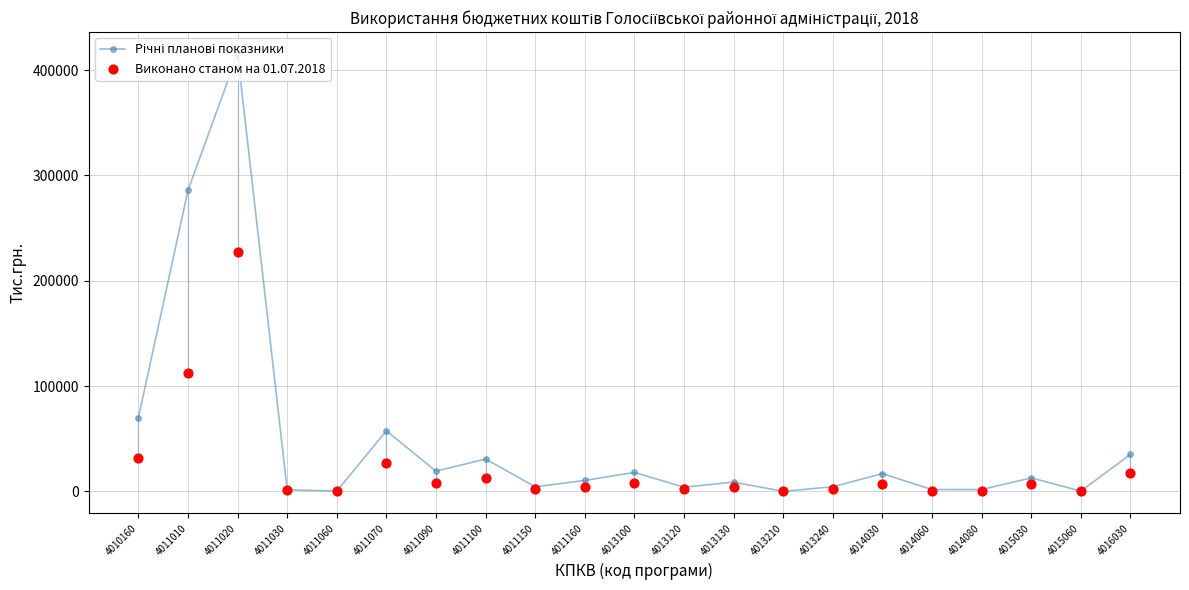

Which series contains the lowest Y value?

Виконано станом на 01.07.2018